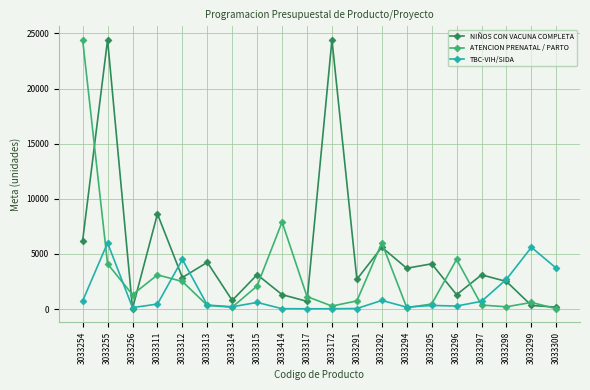

True or false: TBC-VIH/SIDA has a value of 30 at 3033414.

True